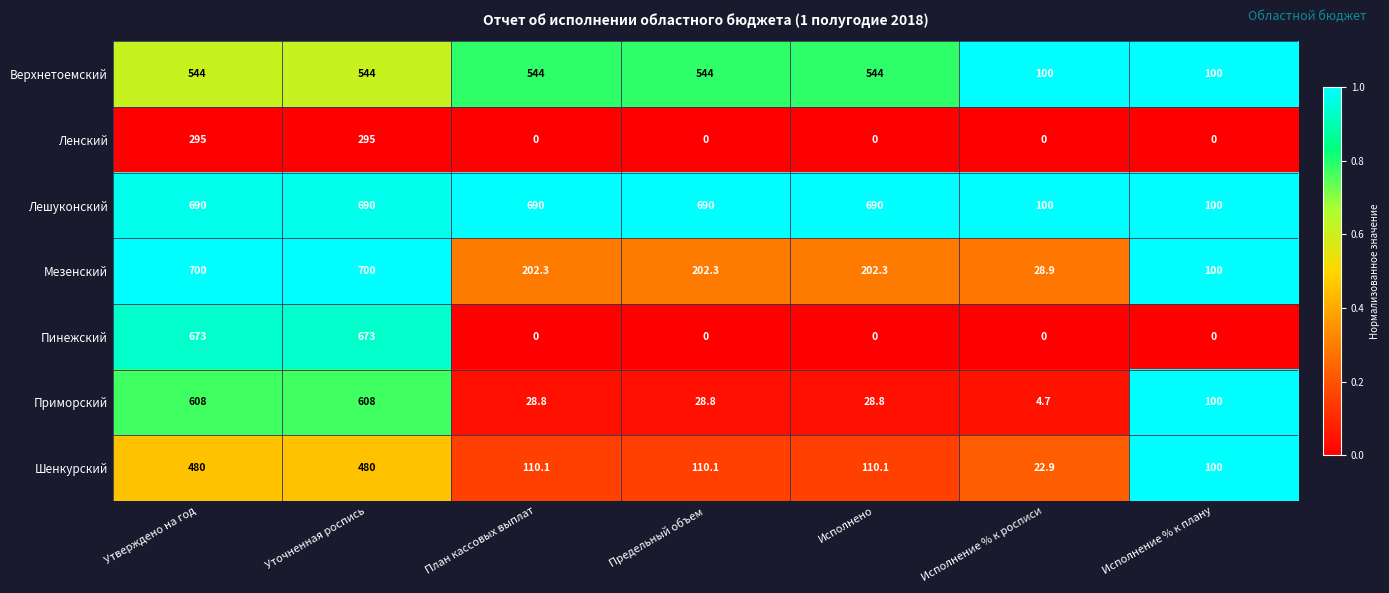

What is the total value across all series at Утверждено на год?

3990.0